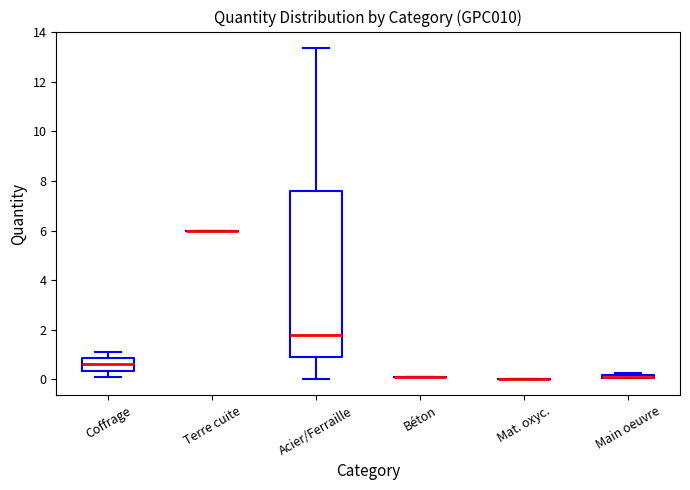

Which box is the tallest, from its lower edge to its upper edge?

Acier/Ferraille